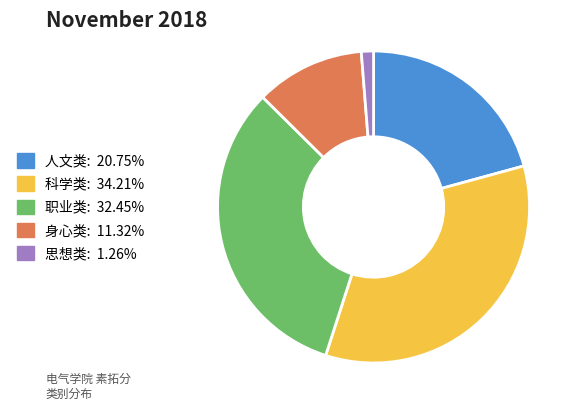

Which category has the biggest portion of the pie?

科学类